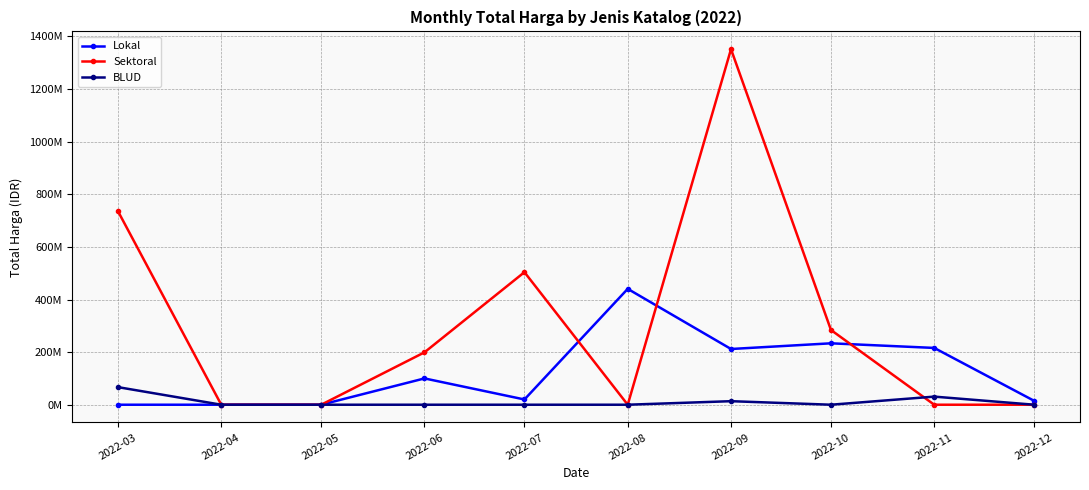

What are all the series names shown in the legend?

Lokal, Sektoral, BLUD